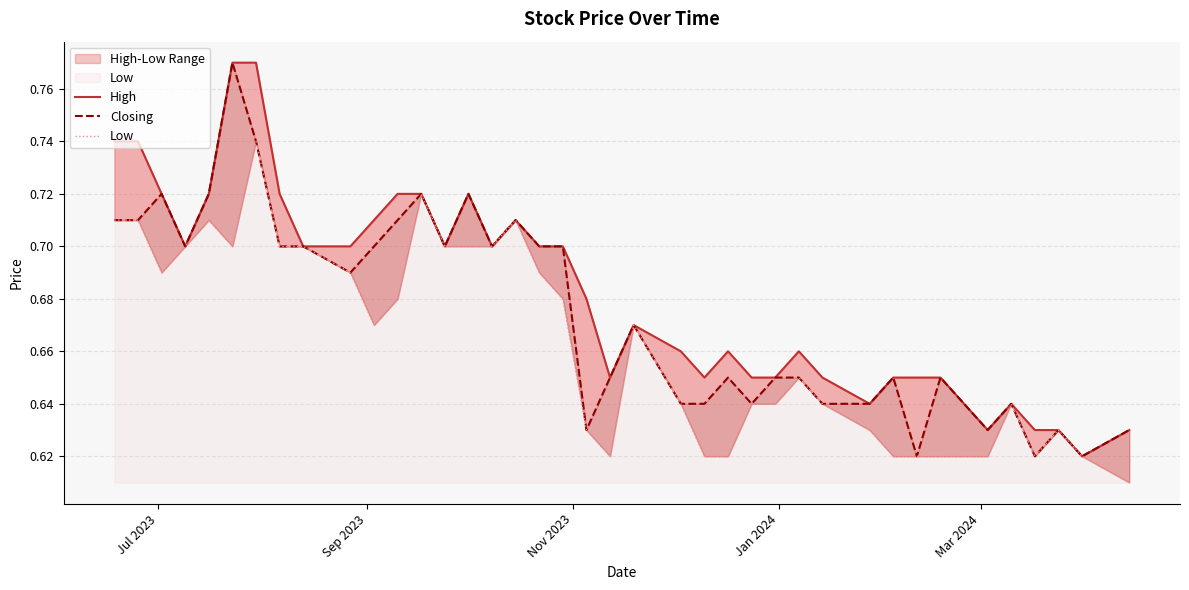

Is the value of Closing at 26 greater than the value of Low at Jul 2023?

No